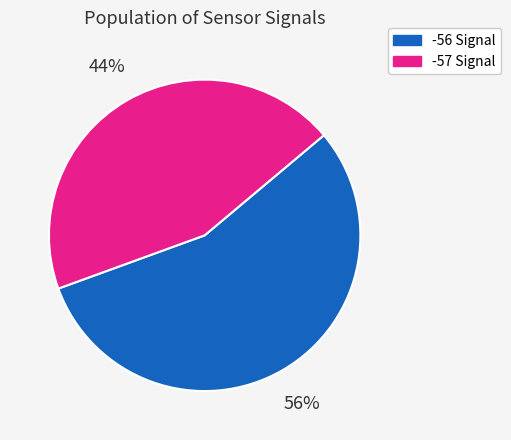

Which slice represents more than half of the pie?

-56 Signal